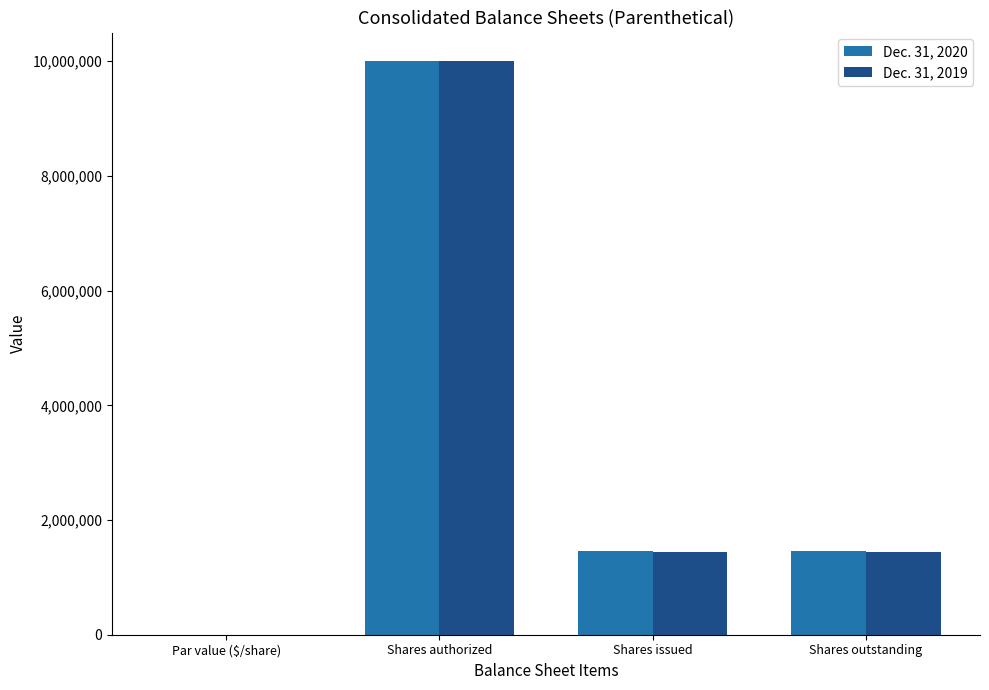

Which category has the highest value in the Dec. 31, 2019 series?

Shares authorized